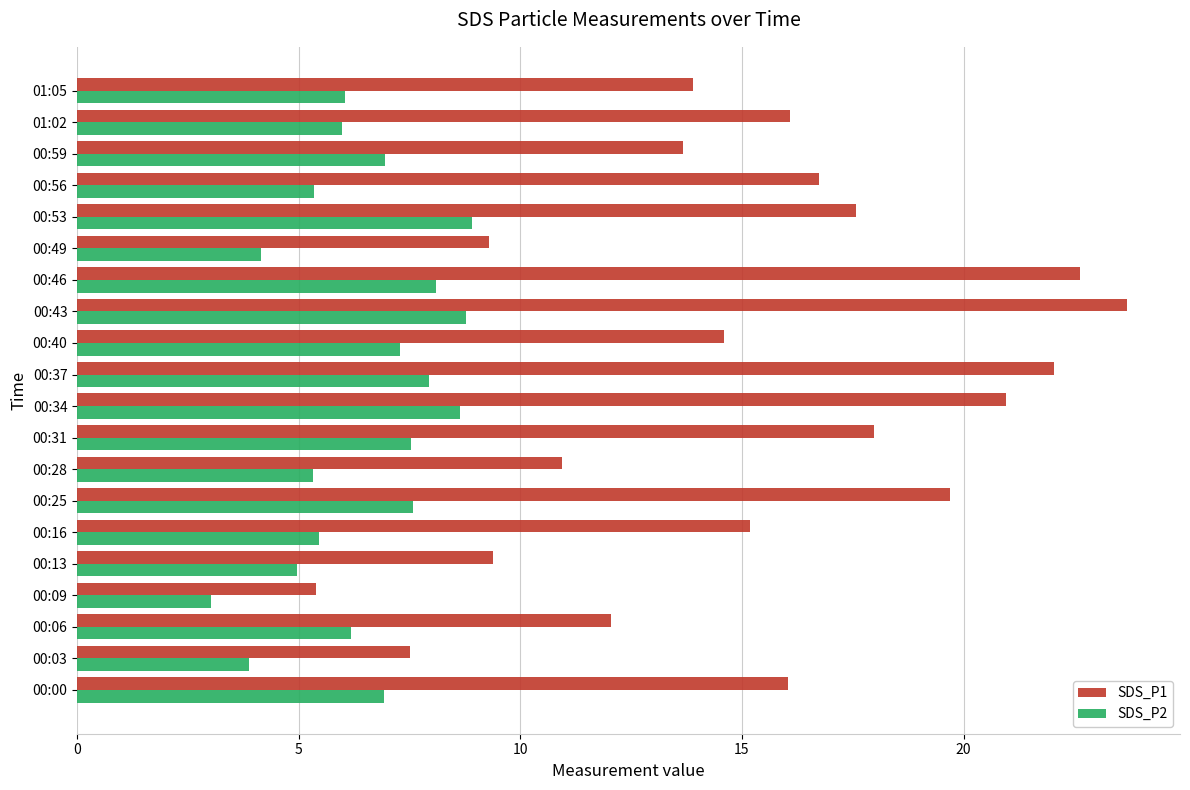

At which category does the chart reach its peak across all series?

00:43